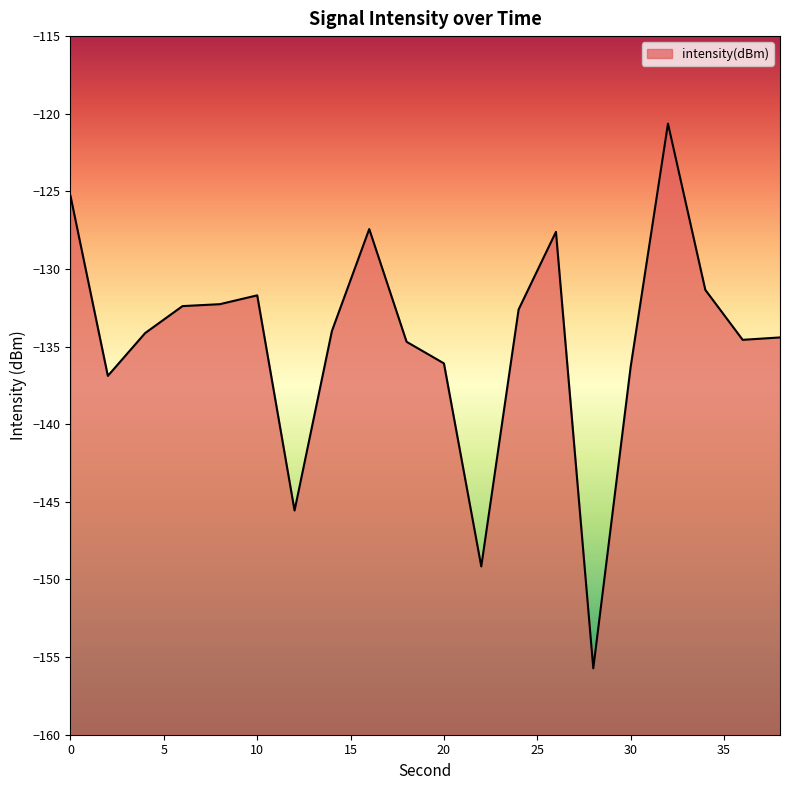

What is the value of the 14th point from the left?

-127.6